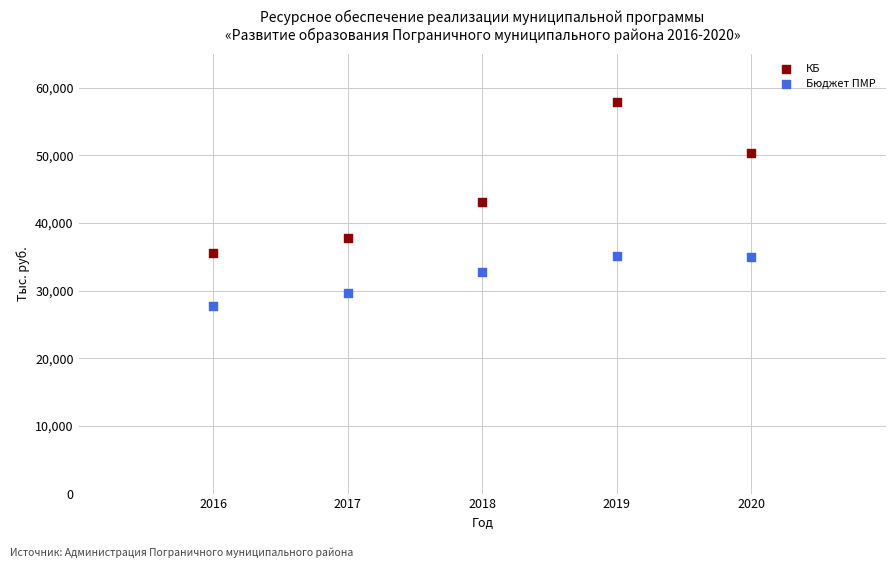

Across all data points, what is the range of Y values (max minus min)?

30095.4